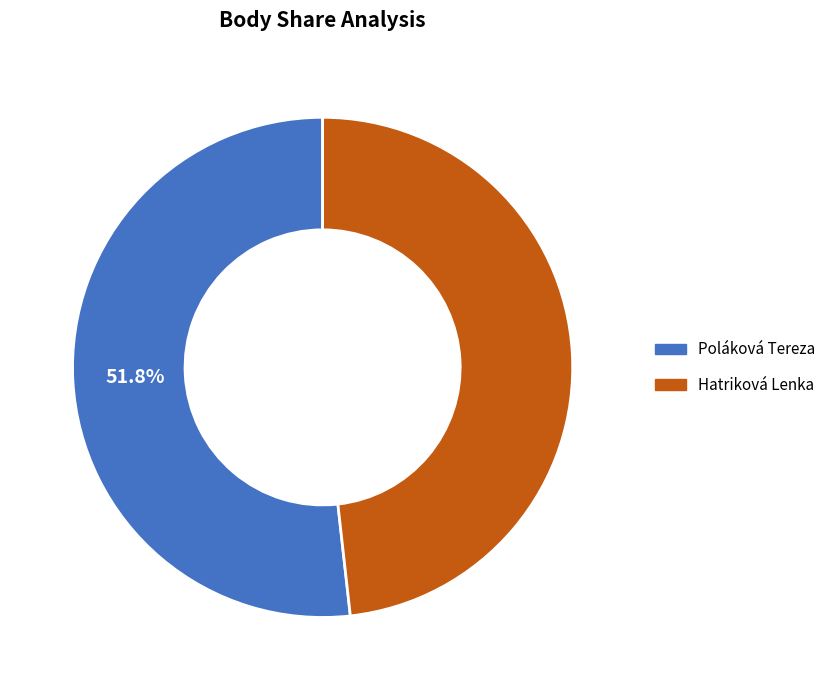

How many slices are in this pie chart?

2